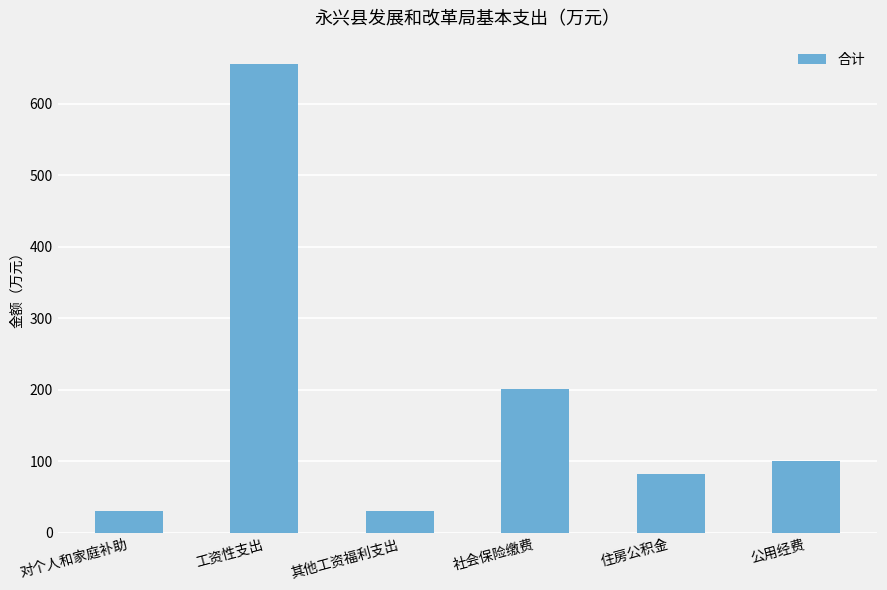

At which label does the data first exceed 100?

工资性支出